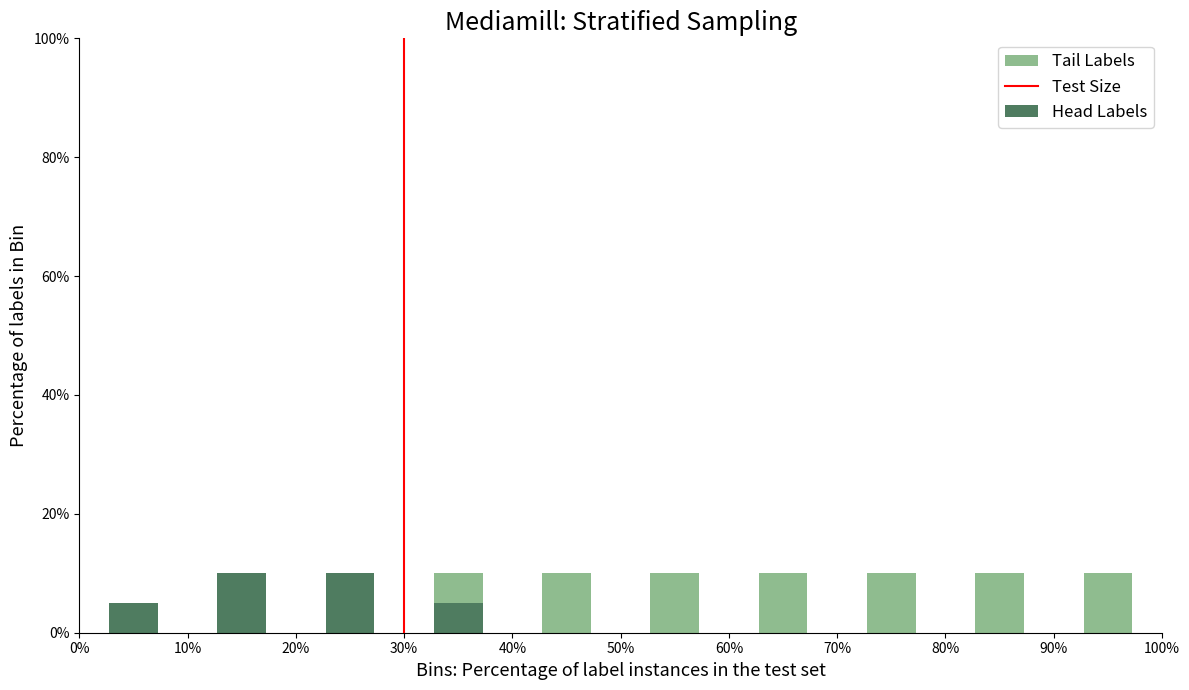

Reading left to right, list every stacked bar in this chart as the range it spans on the x-axis followed by its total height. The values are not printed on the chart, so give them approximately, as read against the axis.

0% to 10%: 6
10% to 20%: 10
20% to 30%: 10
30% to 40%: 10
40% to 50%: 10
50% to 60%: 10
60% to 70%: 10
70% to 80%: 10
80% to 90%: 10
90% to 100%: 10